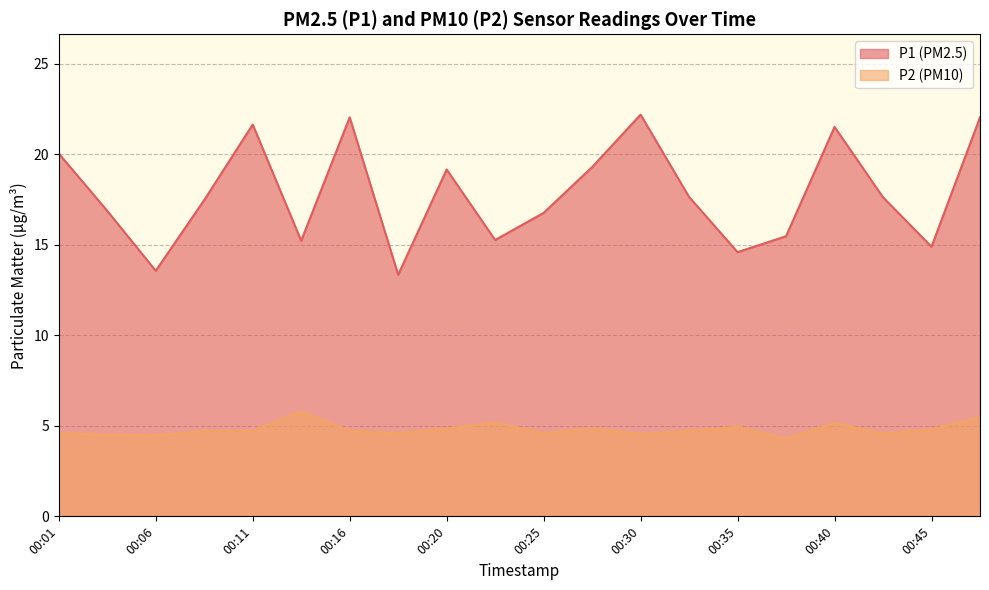

True or false: P1 and P2 intersect in this chart.

False